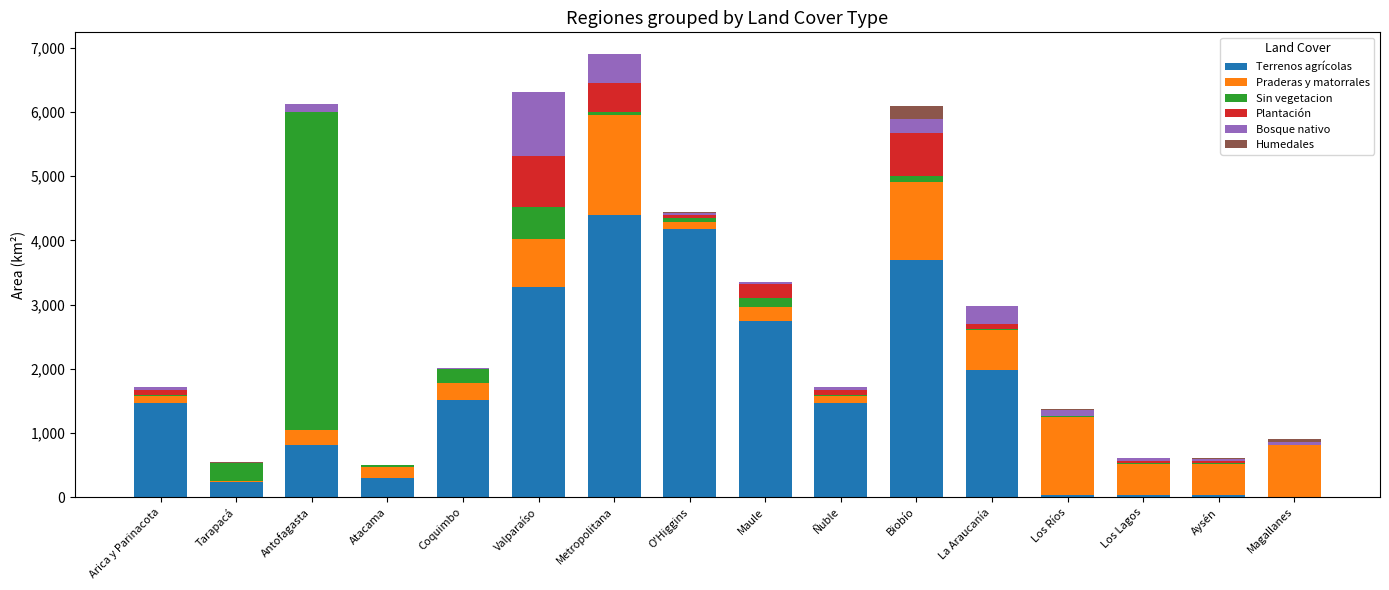

Does the chart contain stacked bars?

Yes